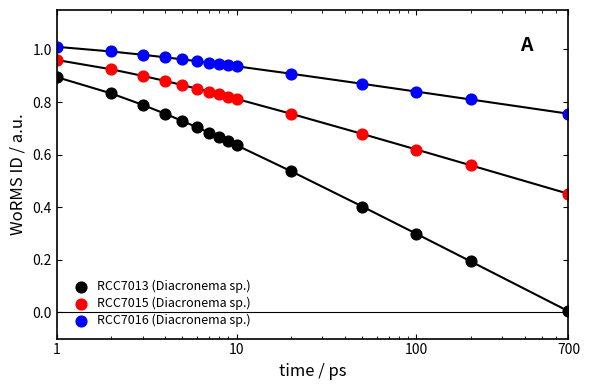

Which series reaches the maximum Y coordinate?

RCC7016 (Diacronema sp.)